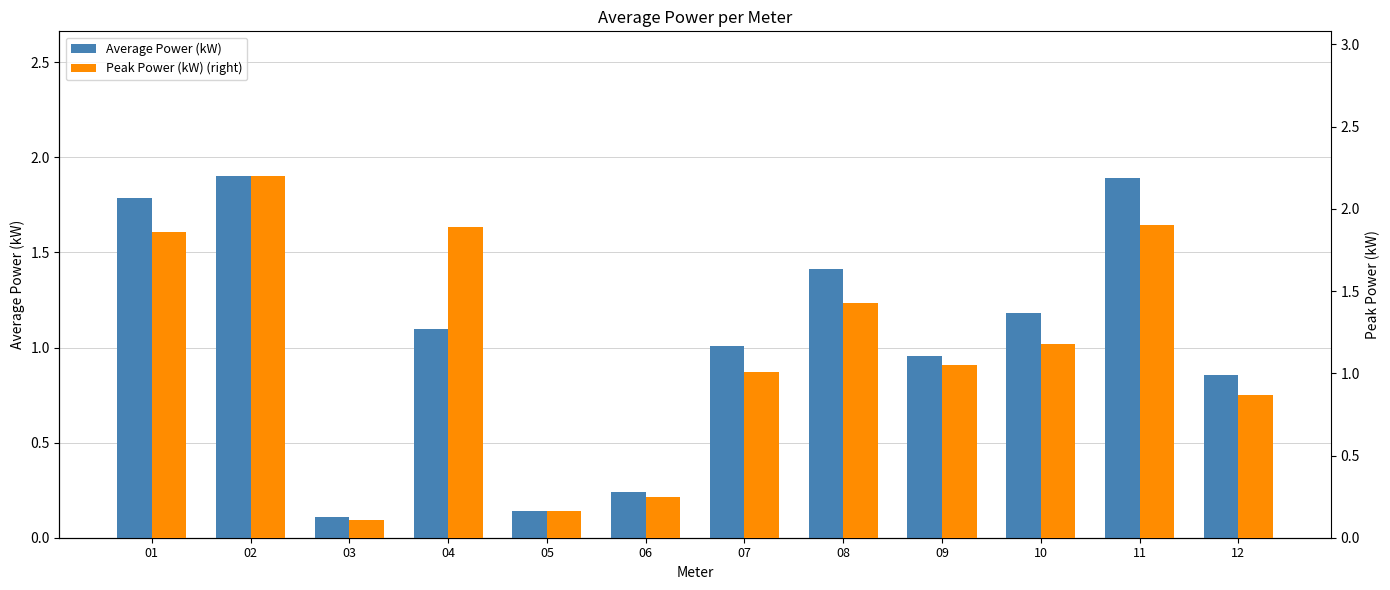

Is it true that Average Power (kW) equals 2.9 at 01?

False